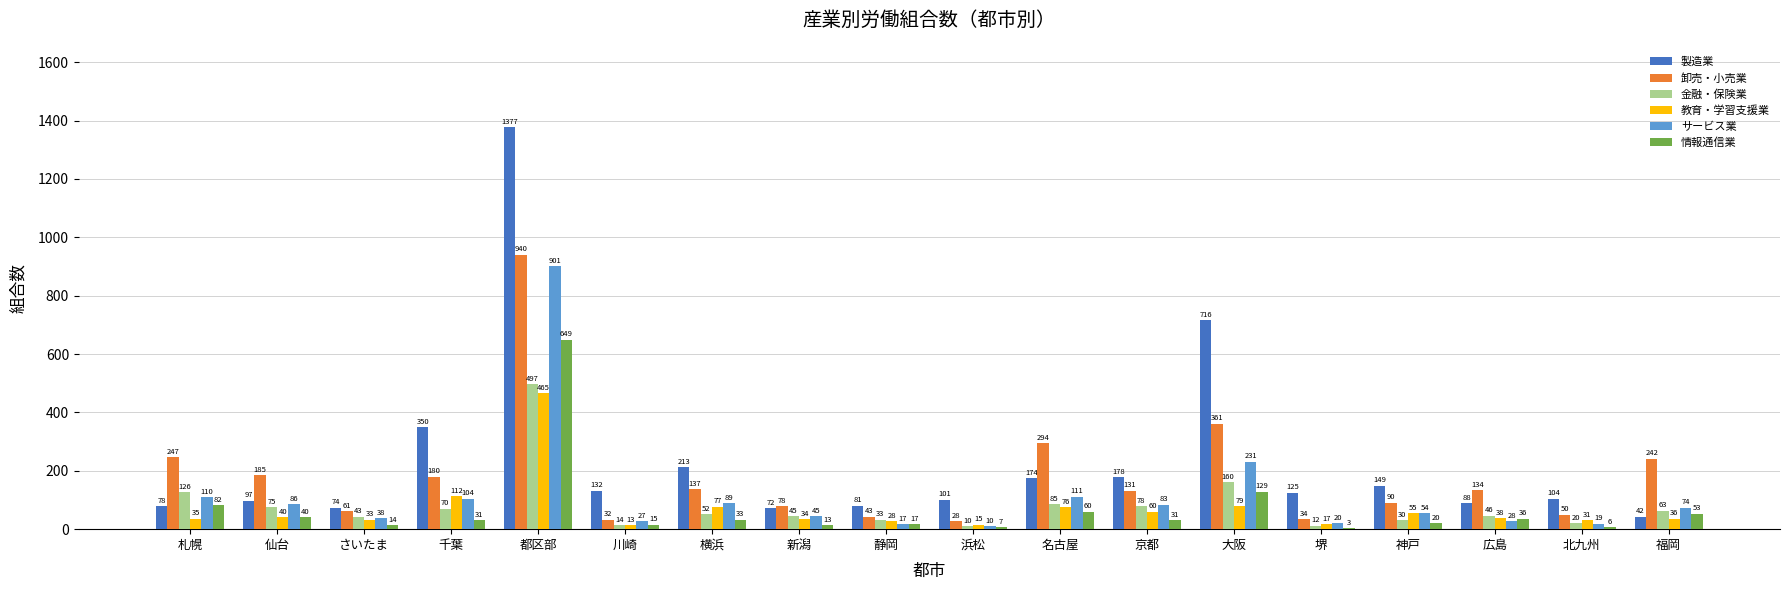

At which label is 金融・保険業 closest to 253?

大阪